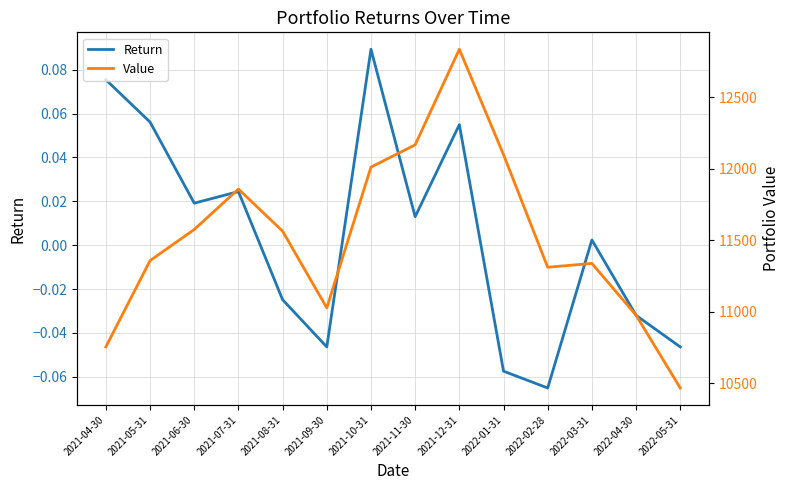

What position from the left is 2021-08-31?

5